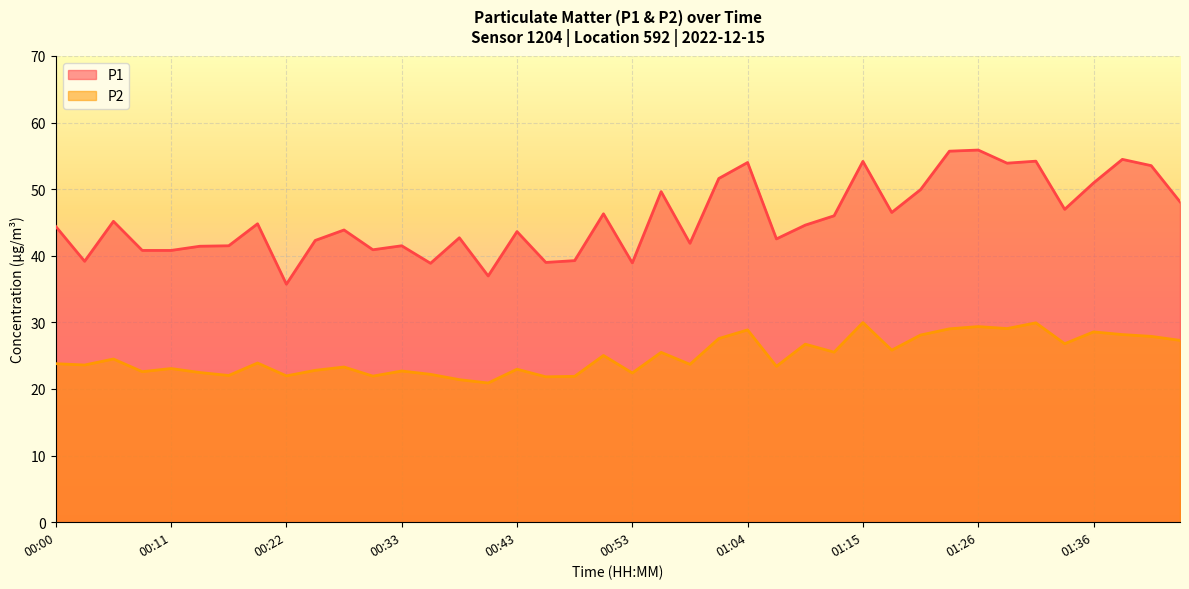

True or false: P2 and P1 cross at least once.

False